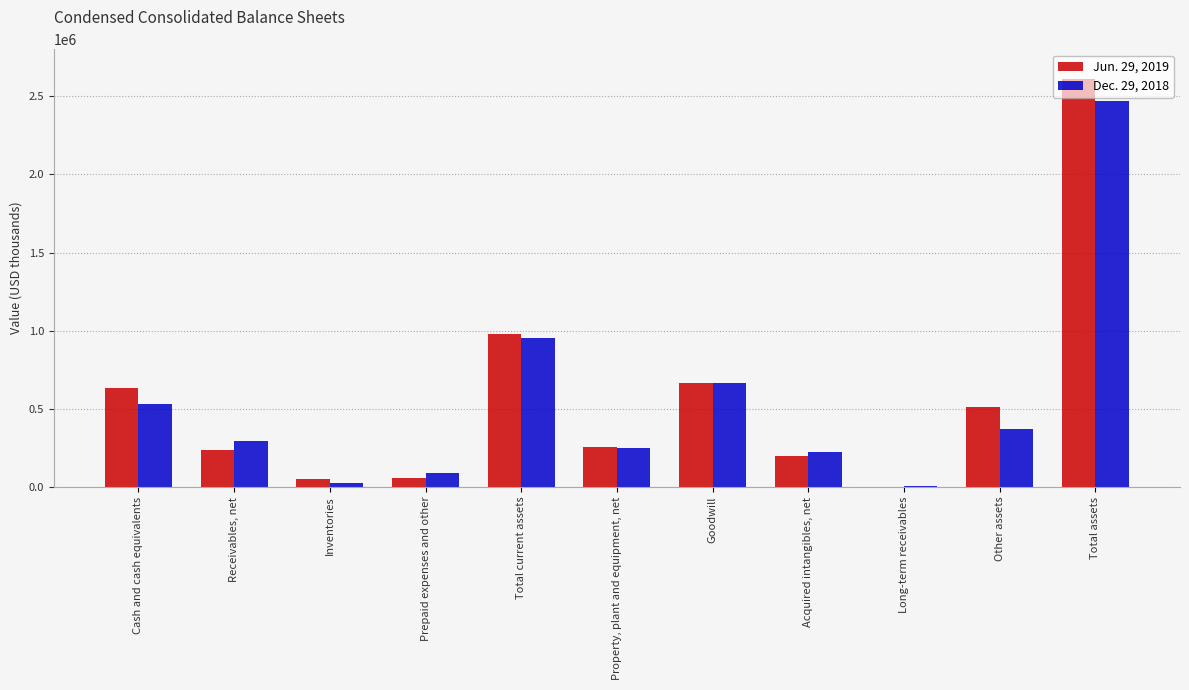

How many data points does each series have?

11